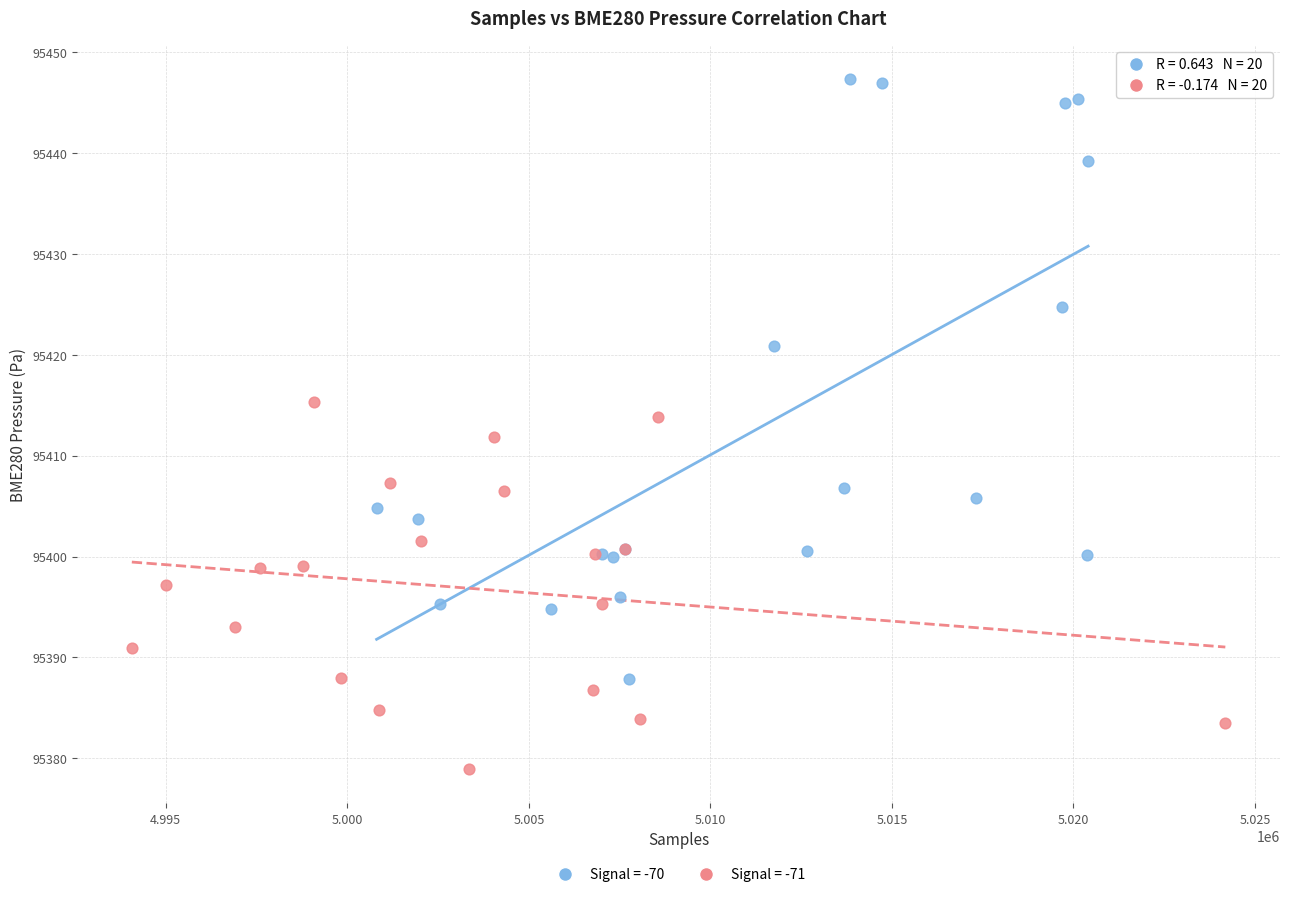

Which series contains the highest Y value?

Signal = -70